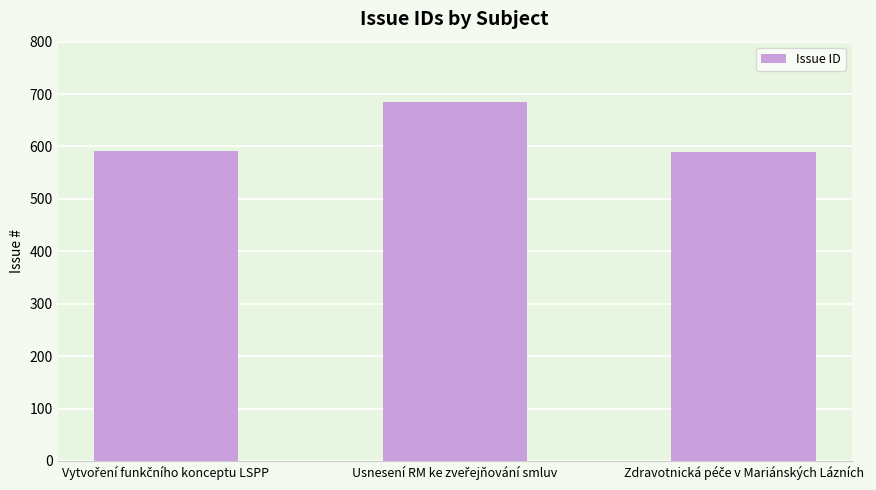

What is the value of the 3rd bar from the left?

589